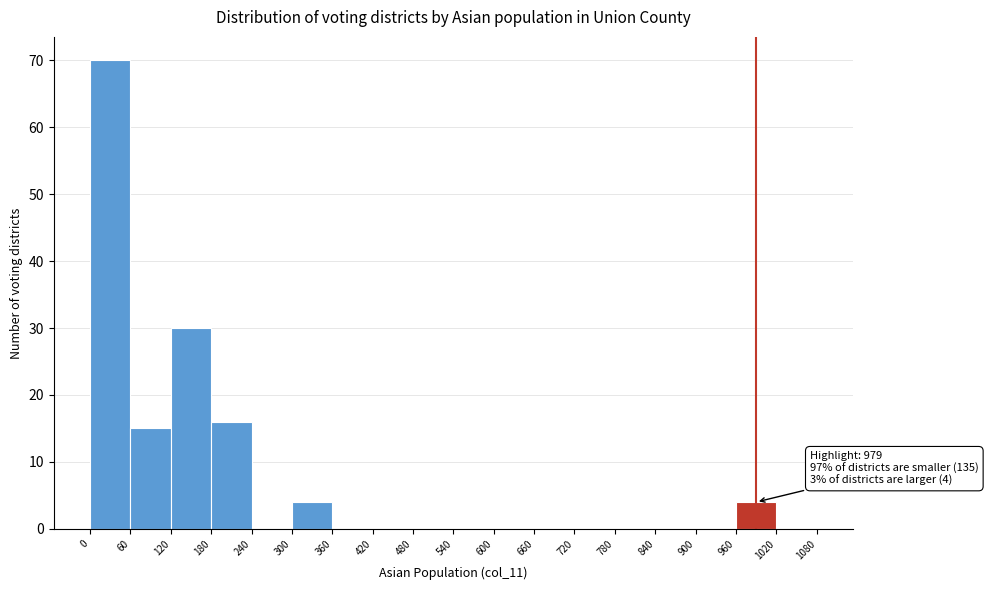

Over which range of the x-axis is the bar tallest?

0 to 60